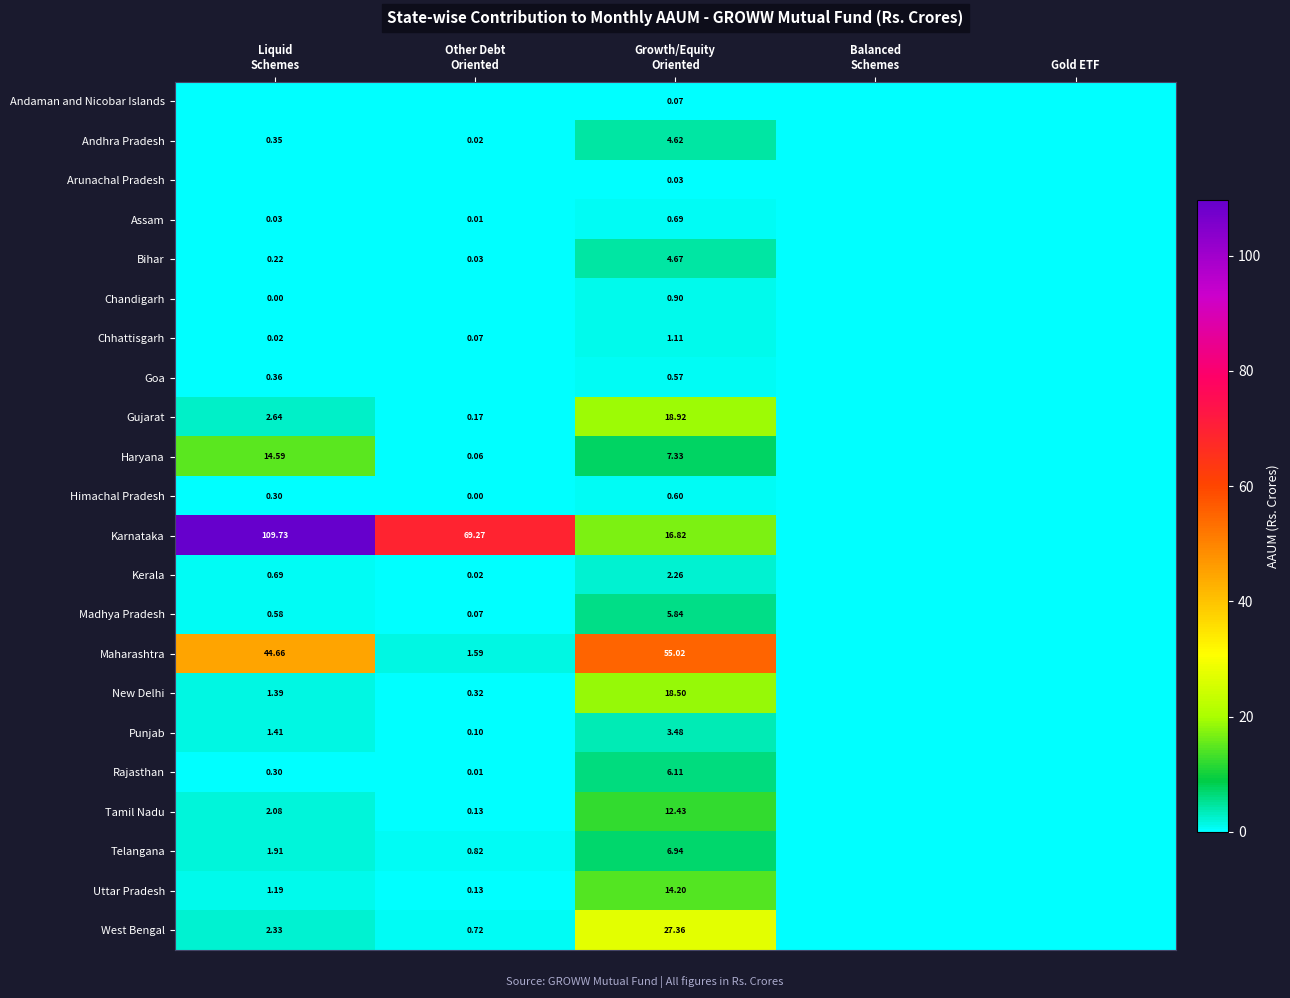

What is the difference between the second highest and second lowest values in the Haryana series?

7.3